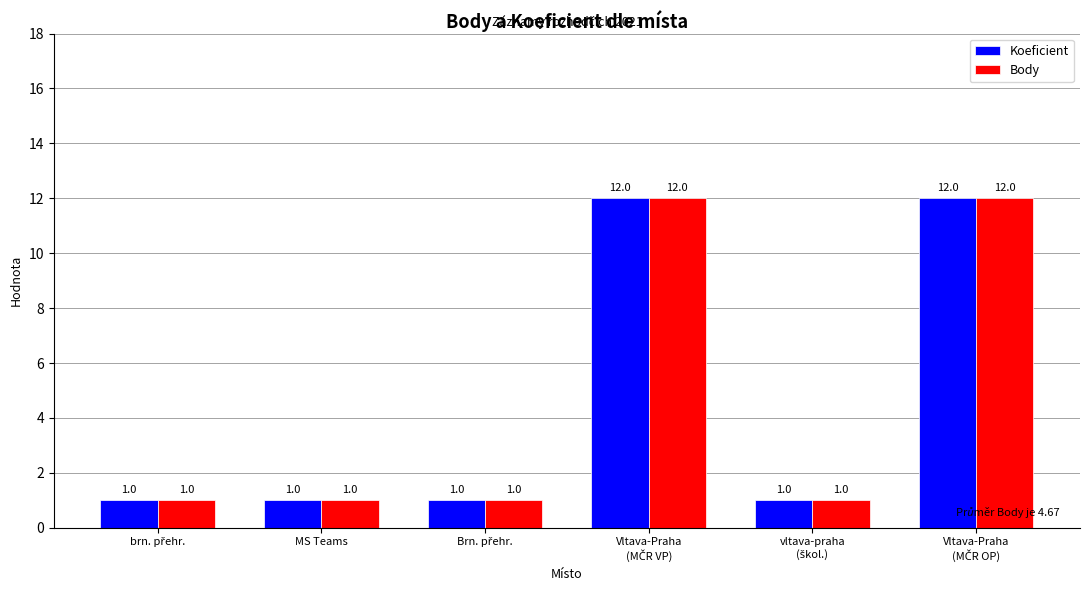

True or false: Body has a value of 2 at MS Teams.

False